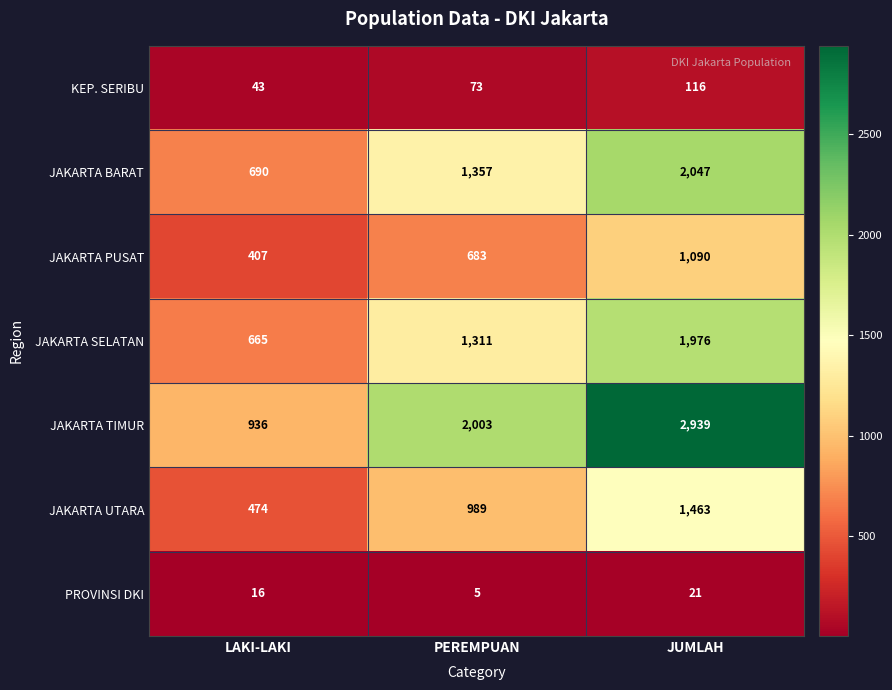

At which category does the chart reach its peak across all series?

JUMLAH